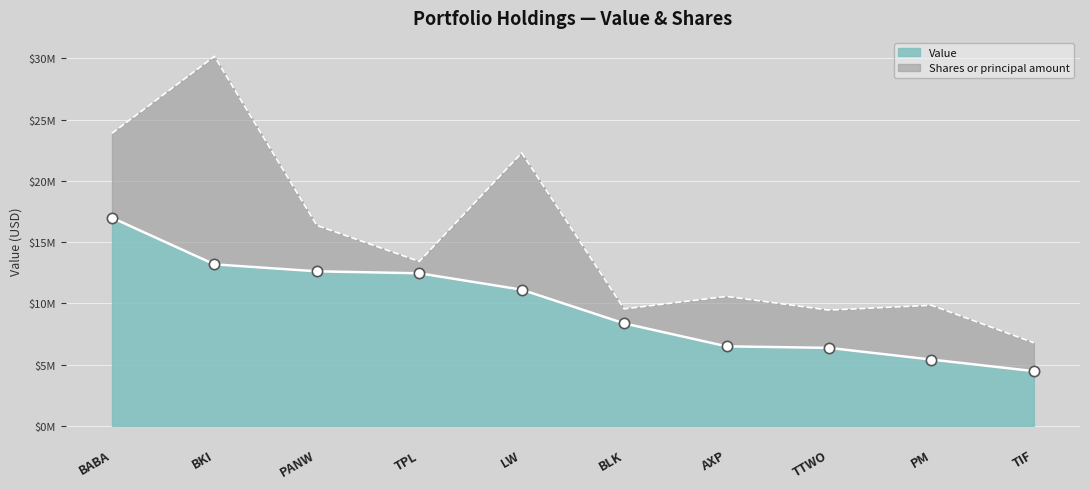

Which has a higher value, LW or TTWO?

LW